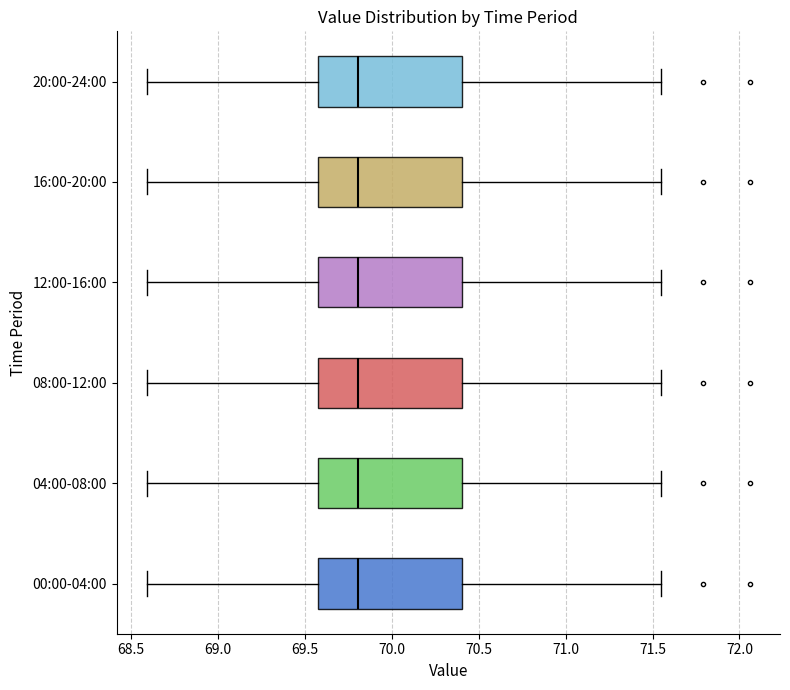

Reading bottom to top, transcribe this box plot: for each box, give where its median line is, the range the box spans, and where its two whiskers end, as read against the x-axis. The values are not printed on the chart, so give them approximately, as read against the axis.

00:00-04:00: median 69.80, box 69.55 to 70.40, whiskers 68.60 to 71.55
04:00-08:00: median 69.80, box 69.55 to 70.40, whiskers 68.60 to 71.55
08:00-12:00: median 69.80, box 69.55 to 70.40, whiskers 68.60 to 71.55
12:00-16:00: median 69.80, box 69.55 to 70.40, whiskers 68.60 to 71.55
16:00-20:00: median 69.80, box 69.55 to 70.40, whiskers 68.60 to 71.55
20:00-24:00: median 69.80, box 69.55 to 70.40, whiskers 68.60 to 71.55